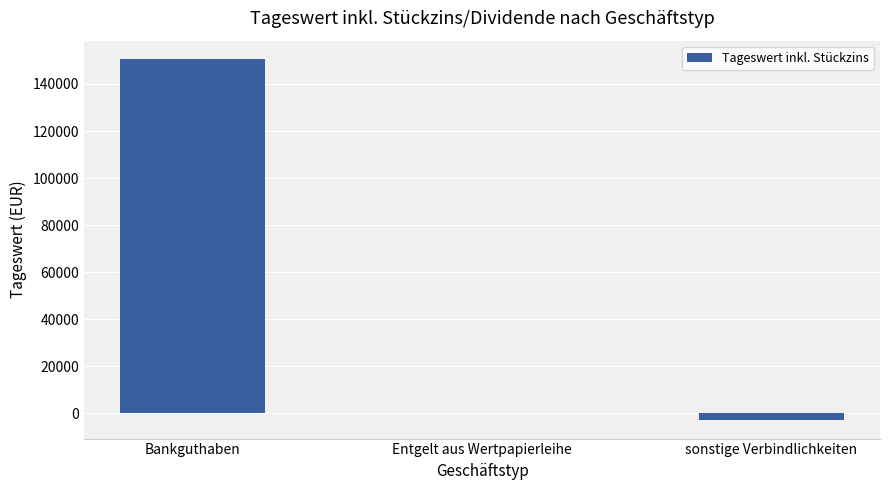

At which label does the data first exceed 60?

Bankguthaben